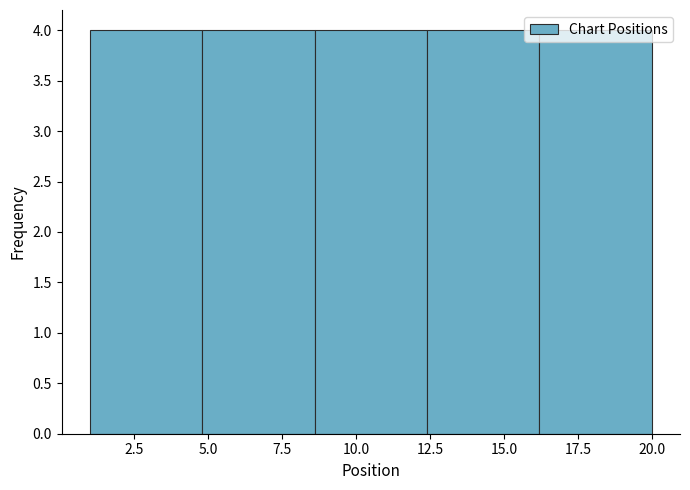

Reading left to right, list every bar in this chart as the range it spans on the x-axis followed by its height. Neither the bar edges nor the heights are printed on the chart, so give them approximately, as read against the axes.

1.0 to 4.8: 4
4.8 to 8.6: 4
8.6 to 12.4: 4
12.4 to 16.2: 4
16.2 to 20.0: 4